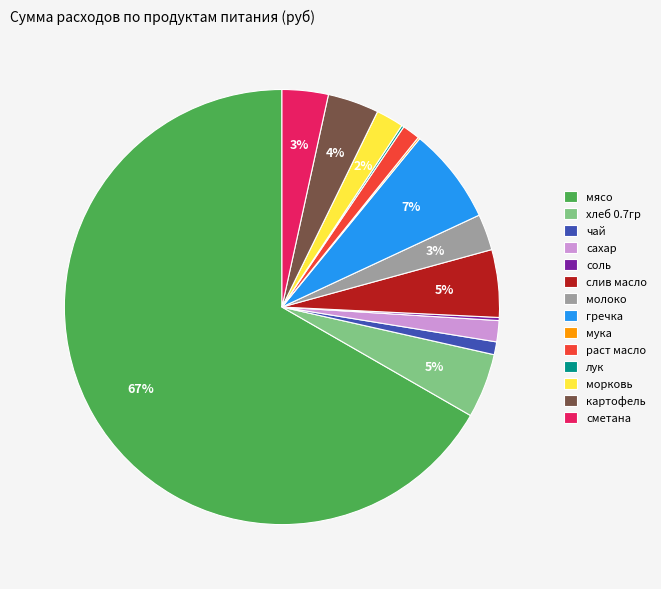

Between морковь and гречка, which is larger?

гречка